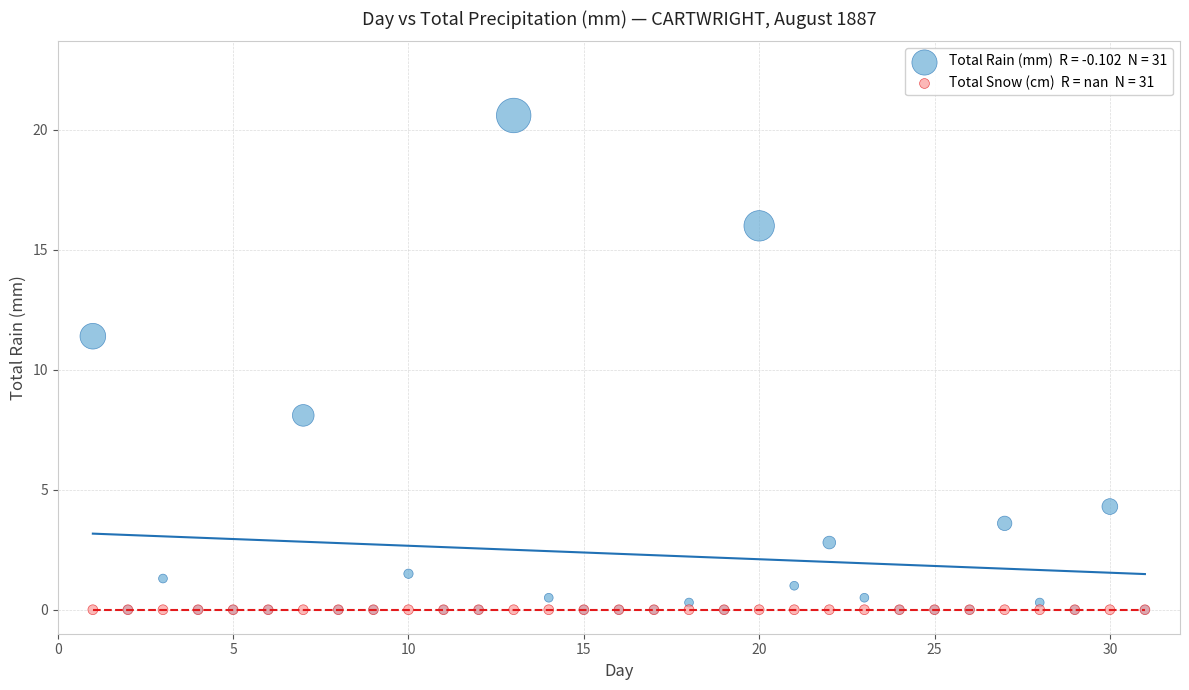

Across all series, what Y value is closest to 10?

11.4